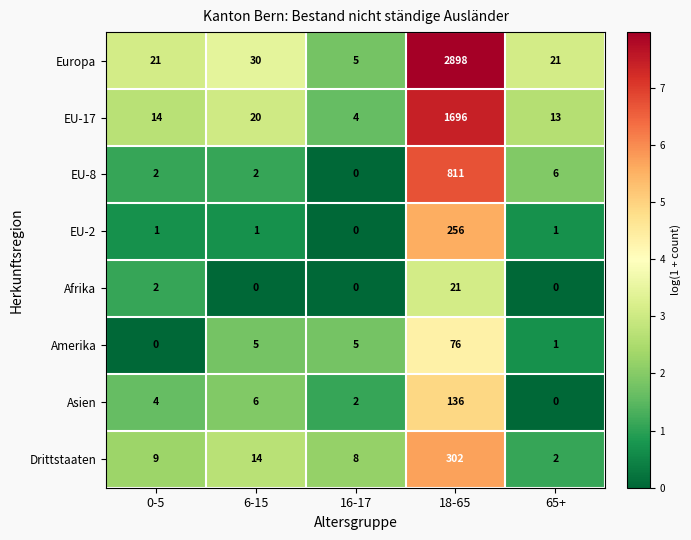

The EU-17 series shows 1014 at 18-65. True or false?

False